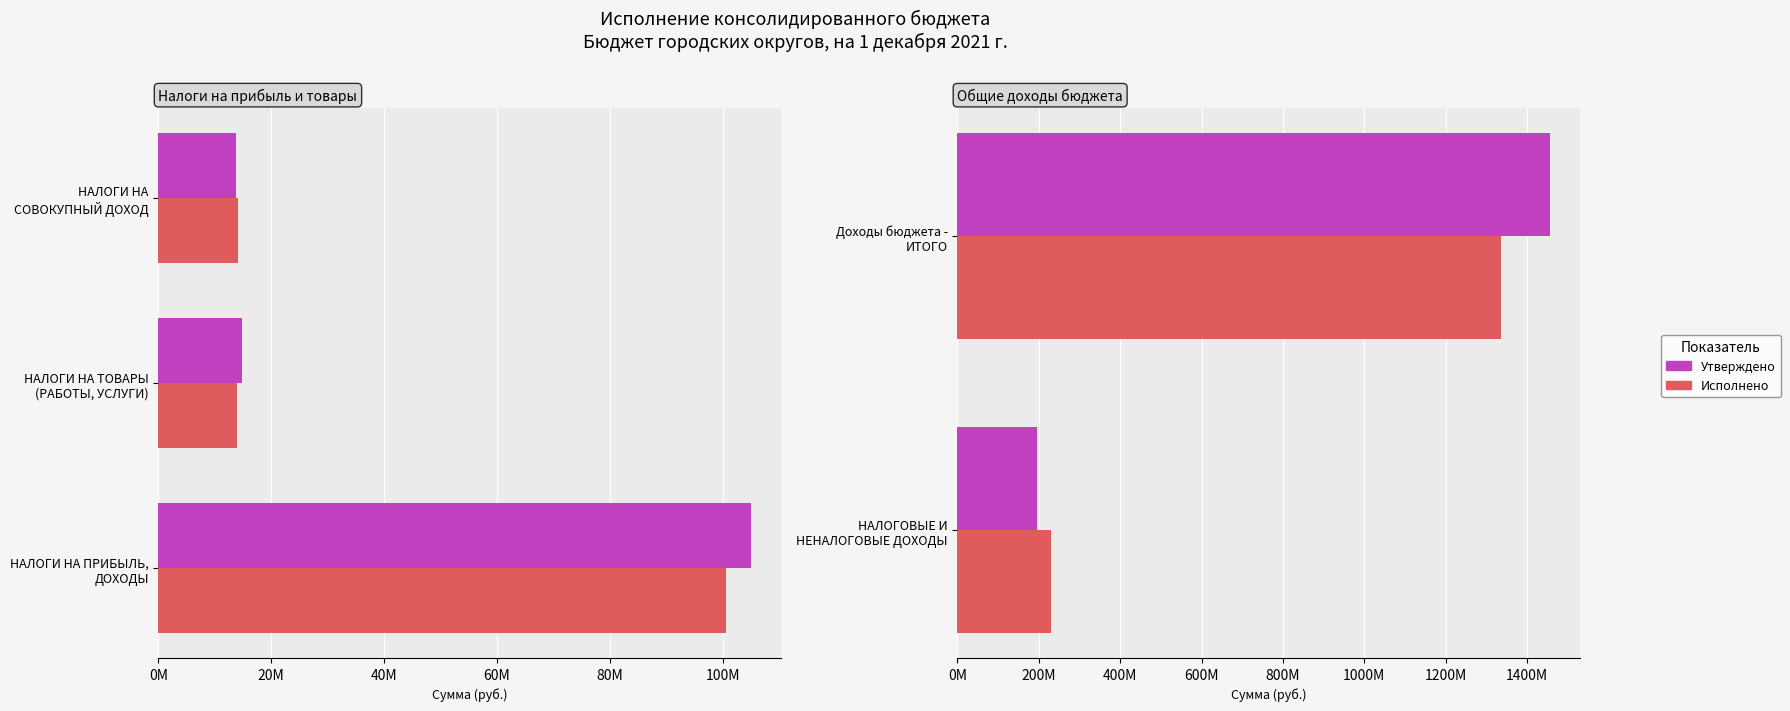

Which series has the largest total across all categories?

Утверждено